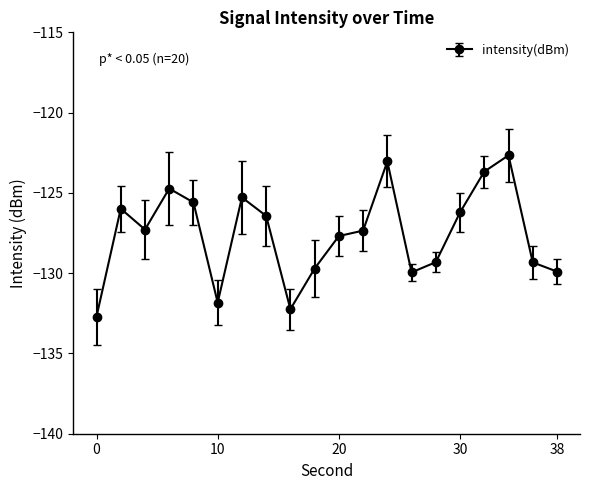

Count the number of values greater than -127.

9